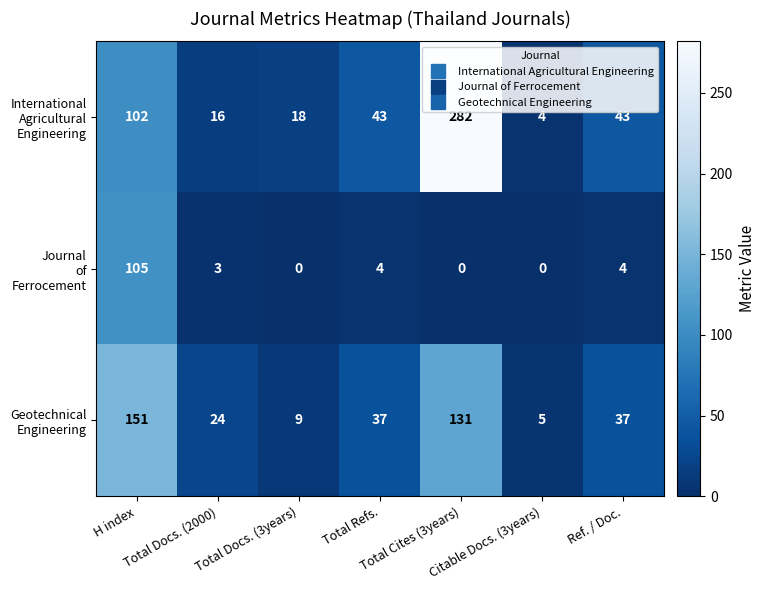

What is the greatest value displayed?

282